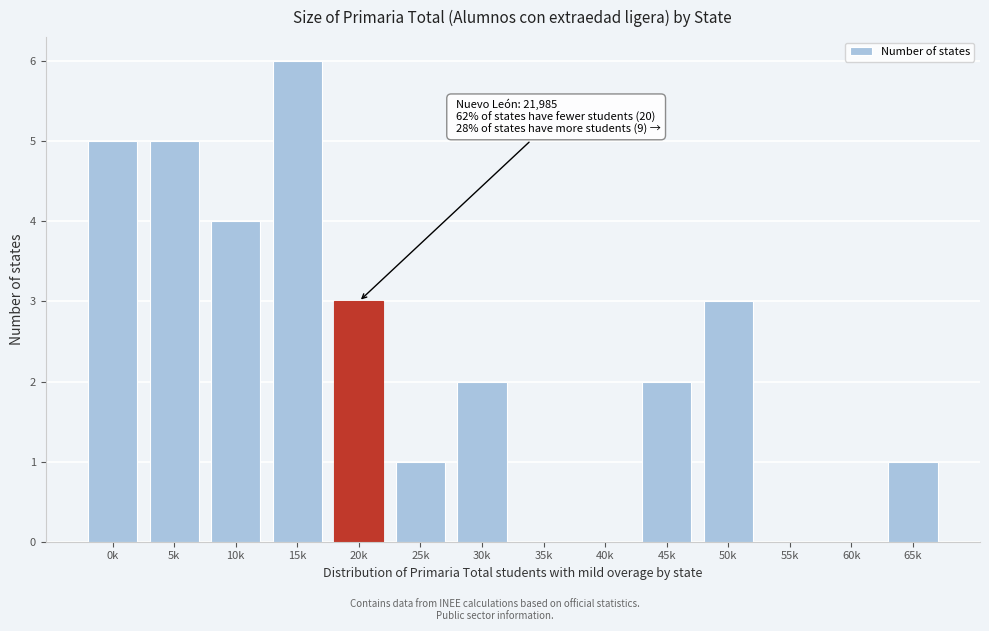

Reading right to left, transcribe all the data shown in this chart.

65k=1	60k=0	55k=0	50k=3	45k=2	40k=0	35k=0	30k=2	25k=1	20k=3	15k=6	10k=4	5k=5	0k=5